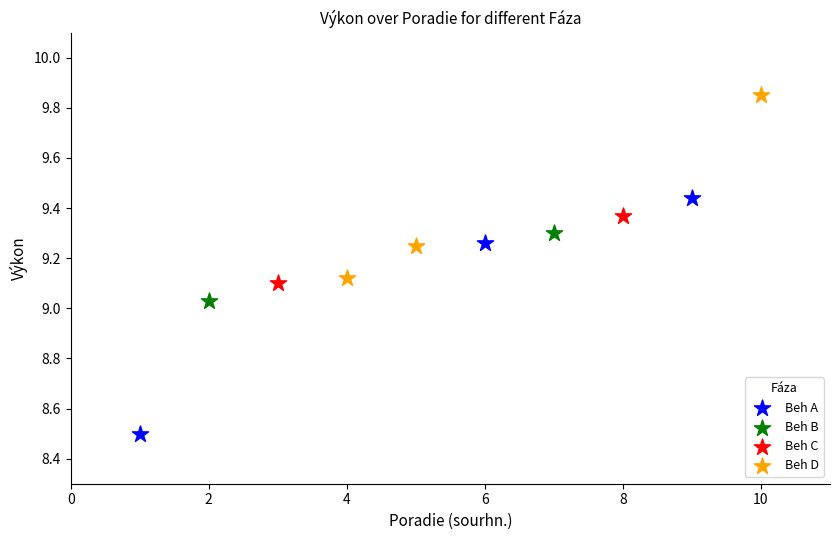

Which series has the largest Y range (max minus min)?

Beh A